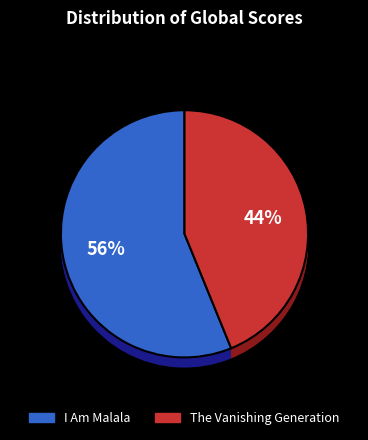

What is the smallest slice in the pie chart?

The Vanishing Generation